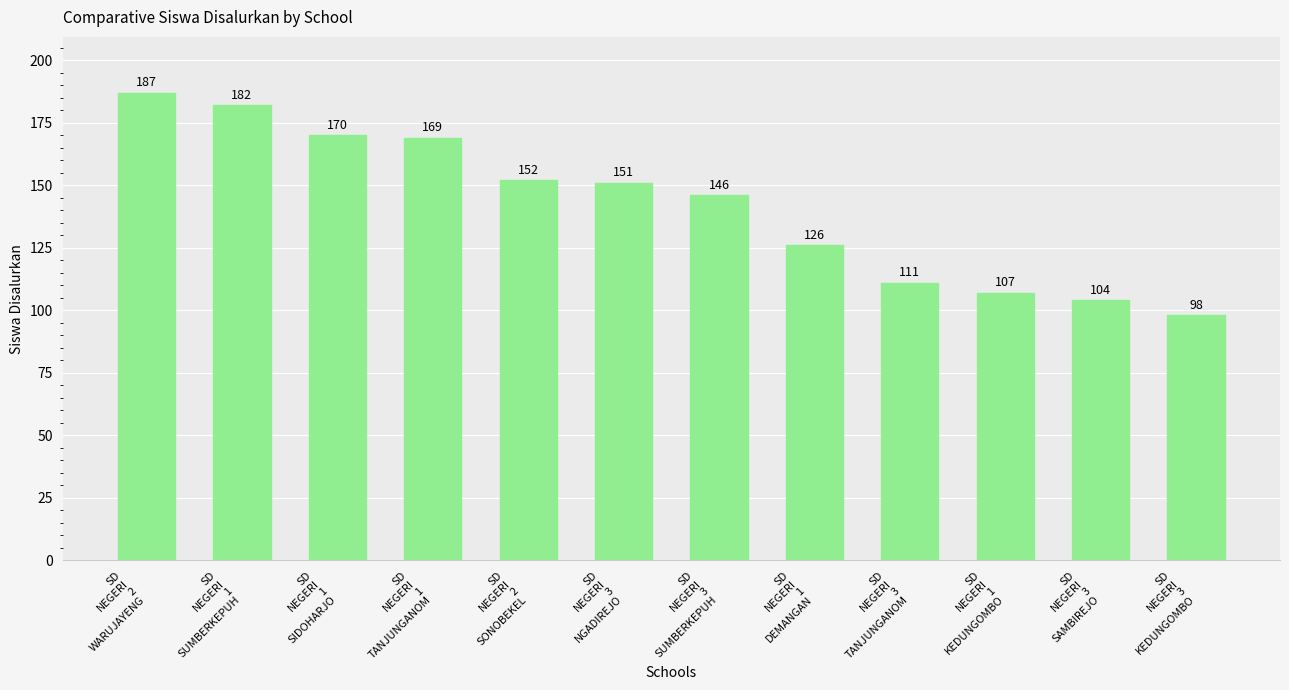

How many bars are there in total?

12